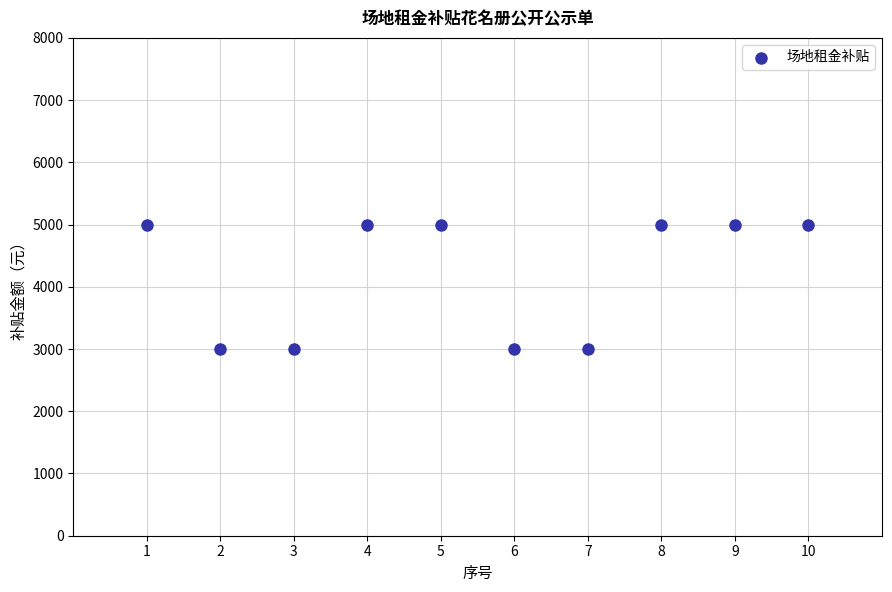

What is the range of X values (max minus min)?

9